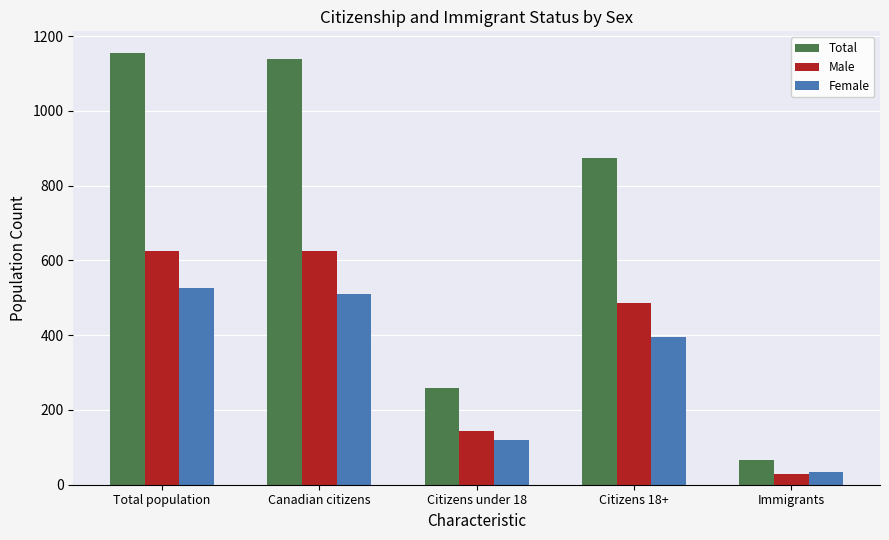

Reading left to right, transcribe all the data shown in this chart.

Total: 1155	1140	260	875	65
Male: 625	625	145	485	30
Female: 525	510	120	395	35